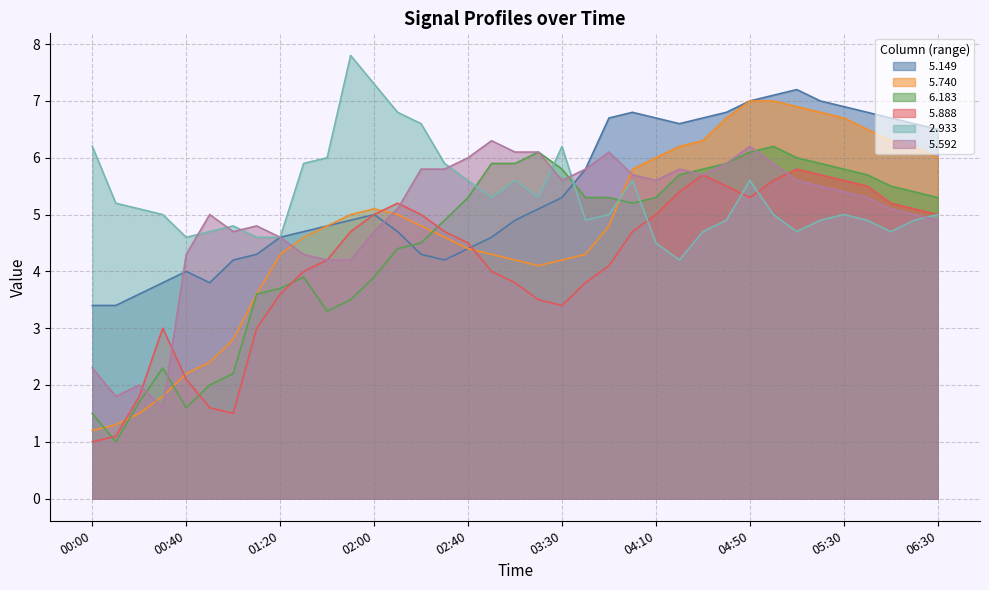

After their last crossing, which series has the higher values:   5.740 or   2.933?

  5.740